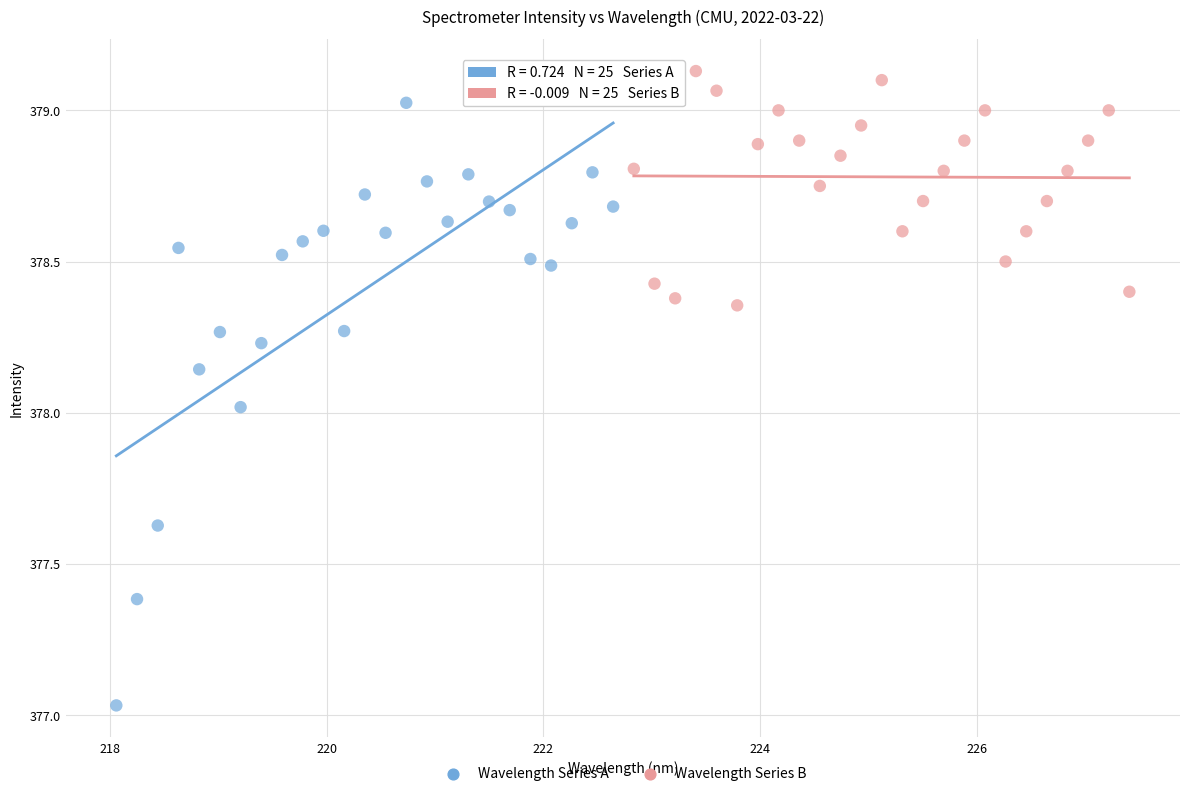

Which series reaches the maximum Y coordinate?

Wavelength Series B